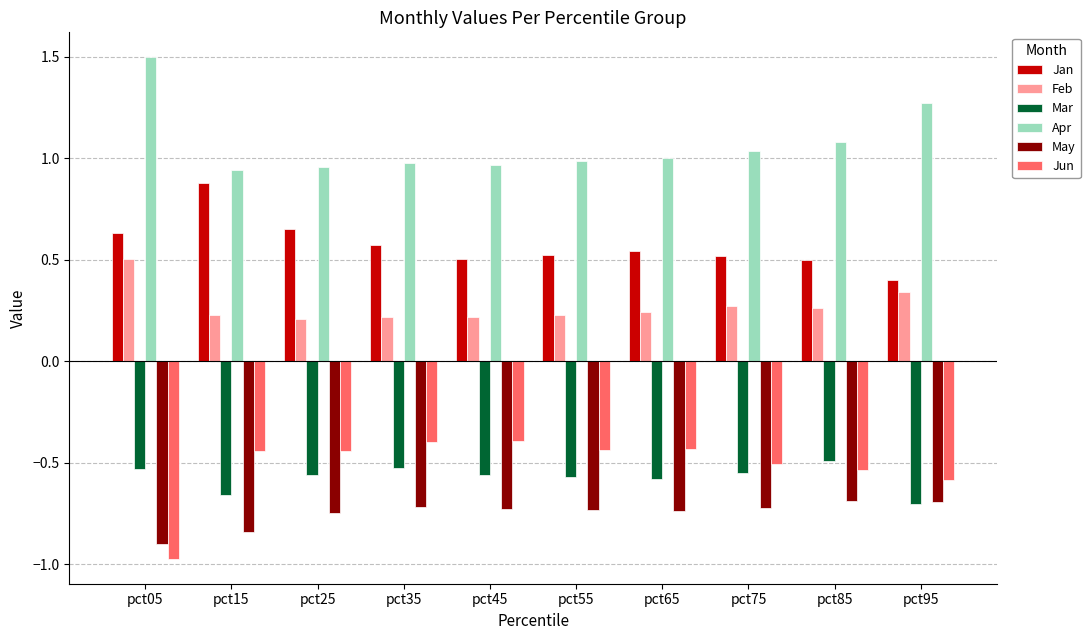

What is the sum of all Jan values?

5.7